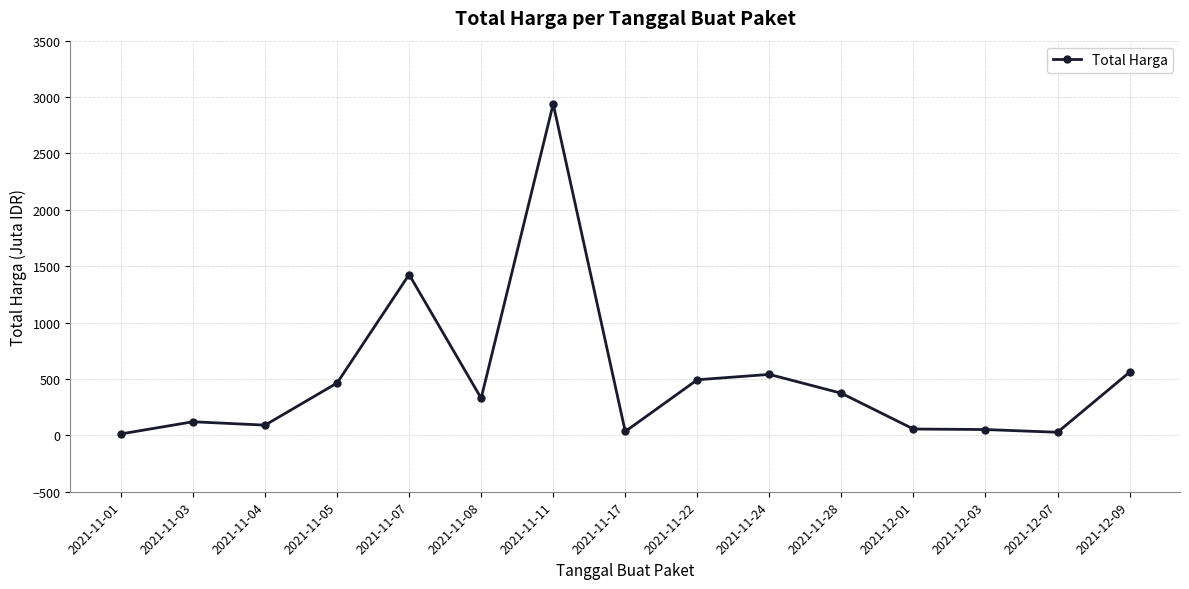

Is this an area chart (filled region under the line)?

No